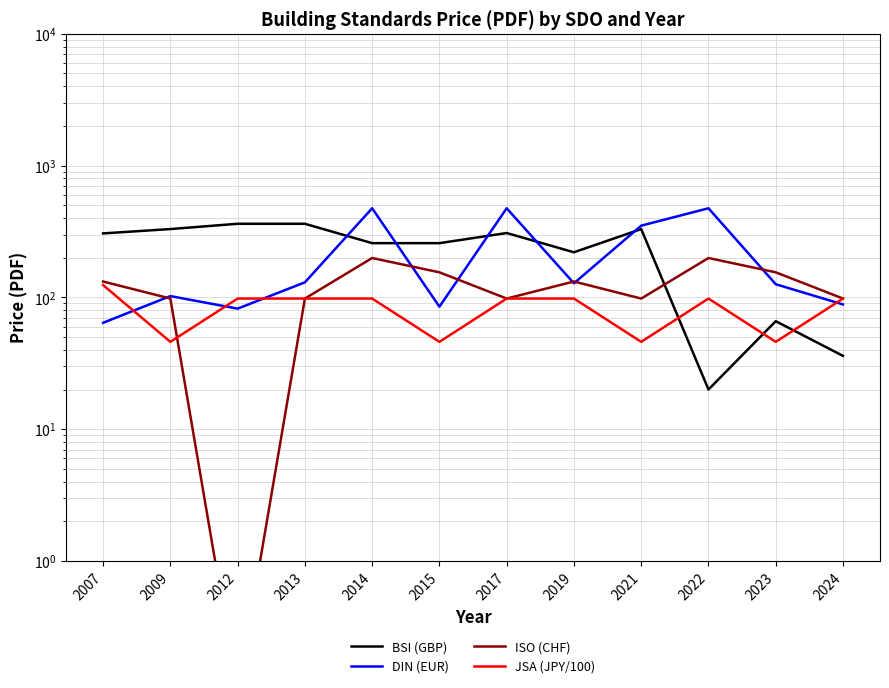

At which category is the sum across all series the highest?

2014